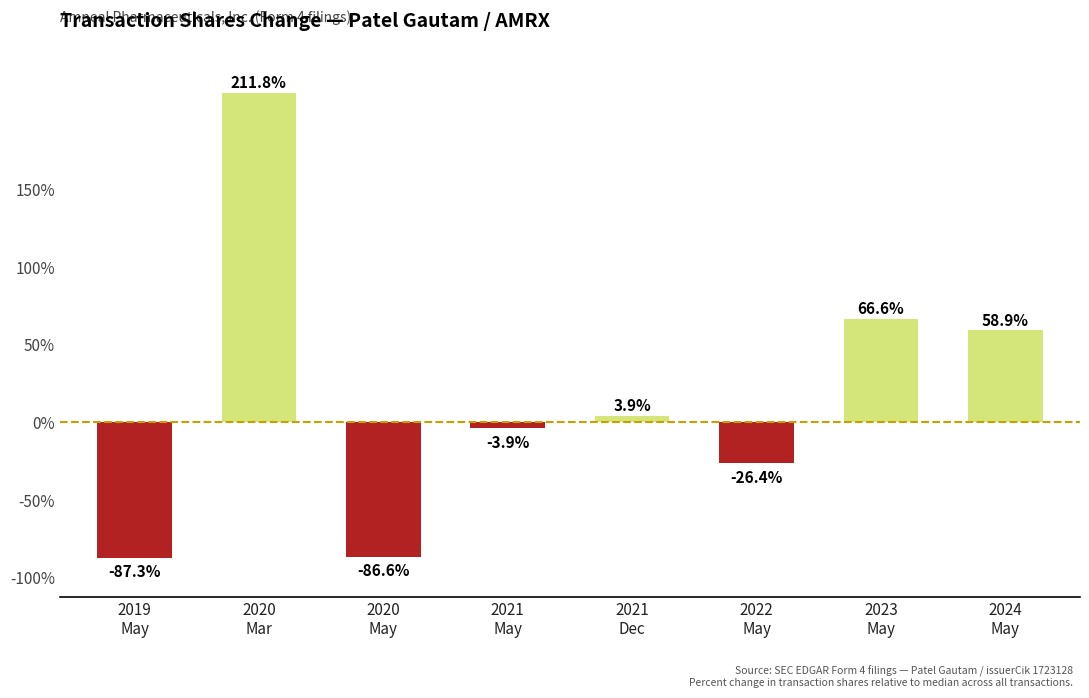

What is the sum of the values at 2022
May and 2019
May?

-113.7